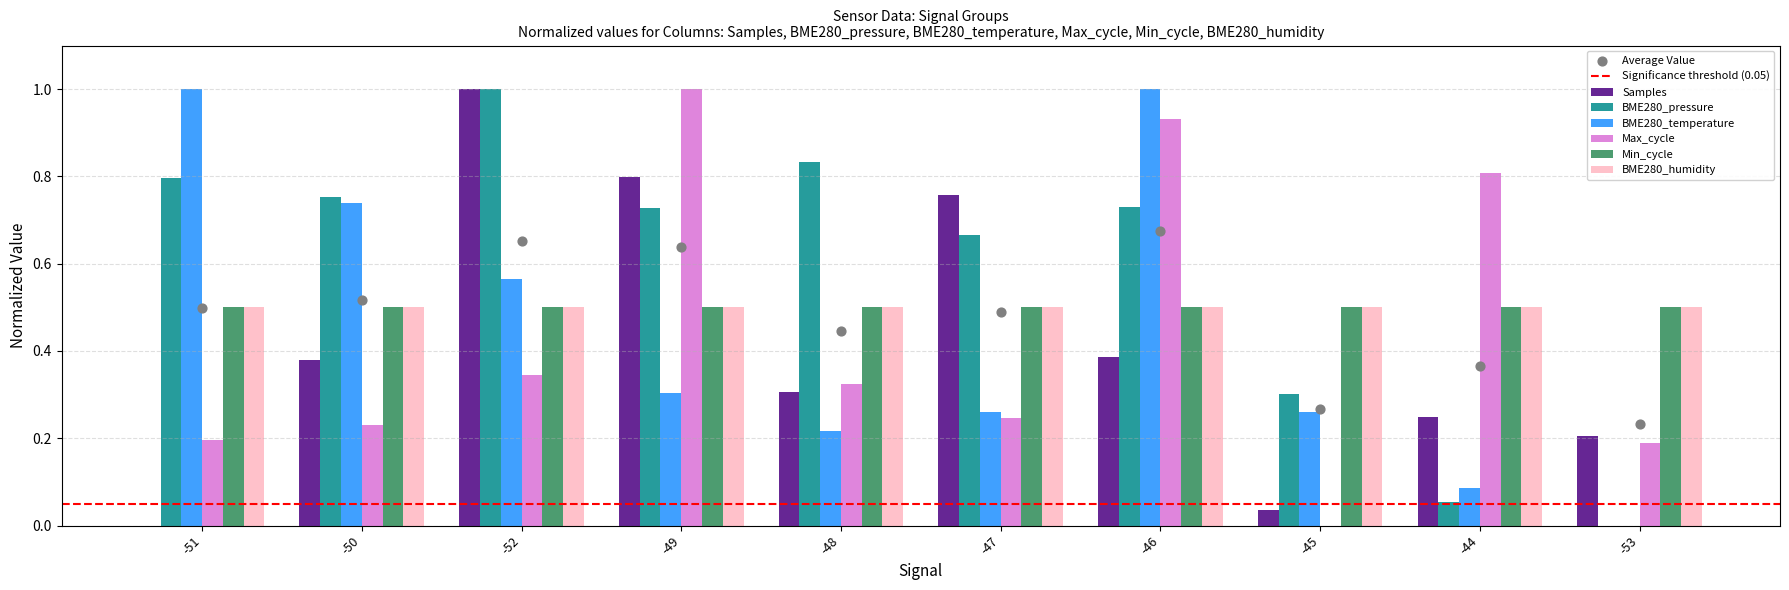

Which series contains the lowest Y value?

Samples